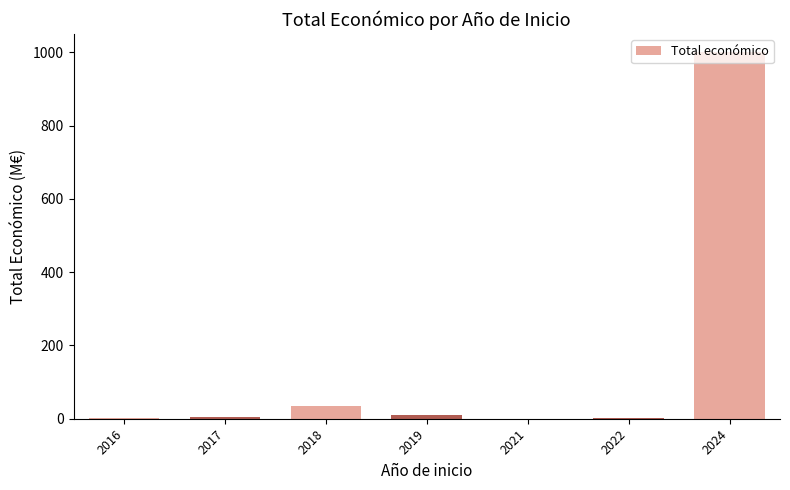

The chart shows a value of 9.8 at 2019. True or false?

True